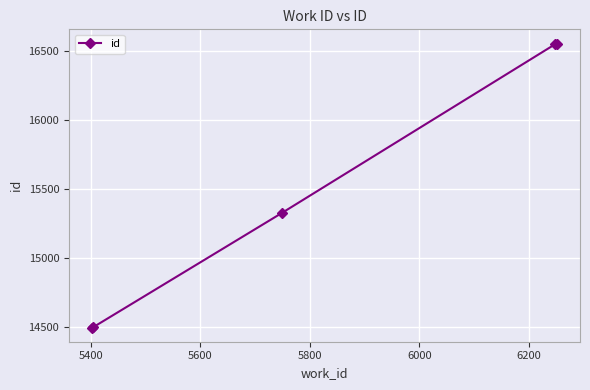

What is the value of the 1st point from the left?

14497